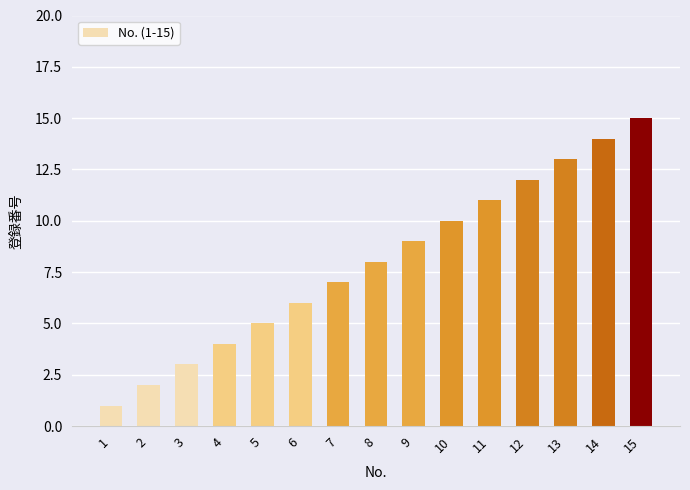

At which category does the chart reach its peak across all series?

15